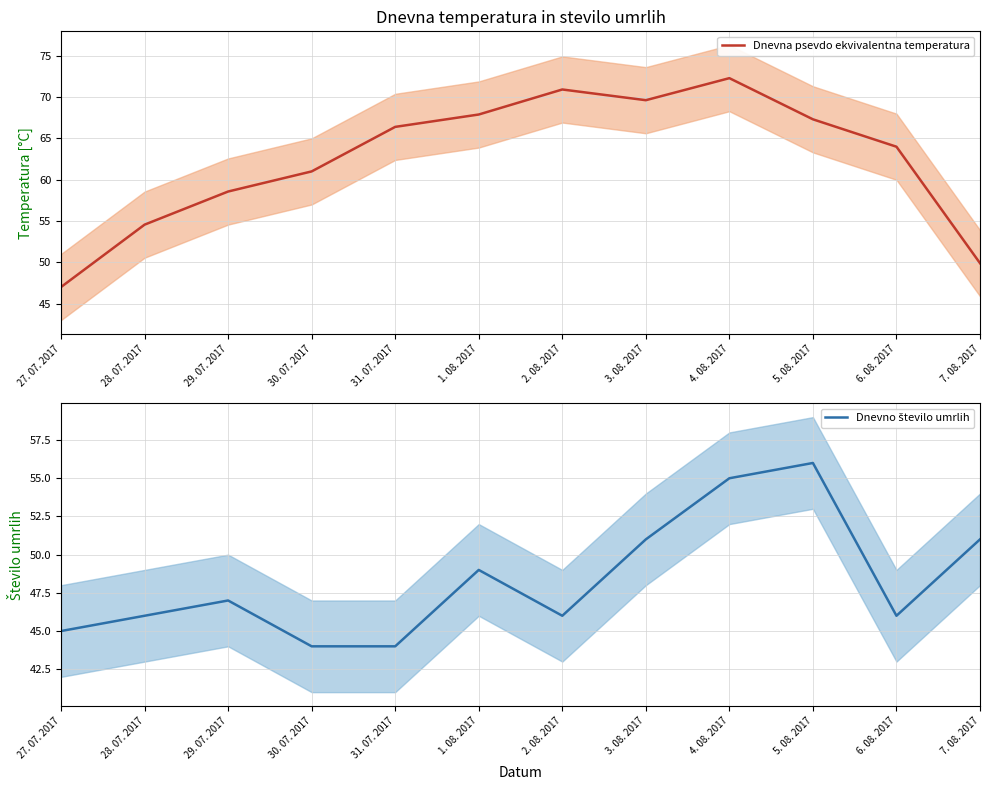

Does the chart display data point markers on the line(s)?

No